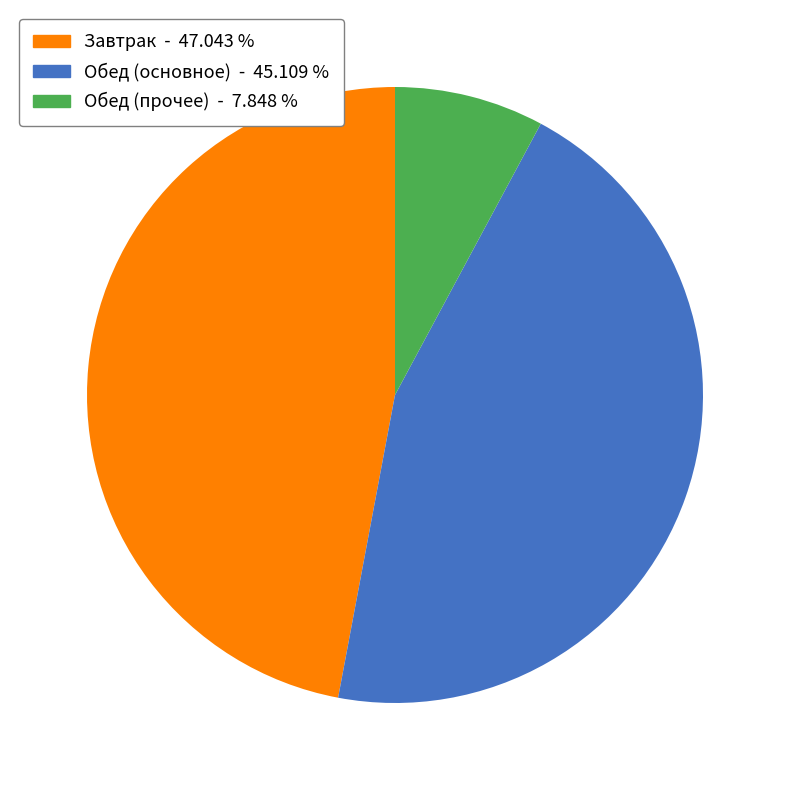

Is there a majority slice in this chart?

No